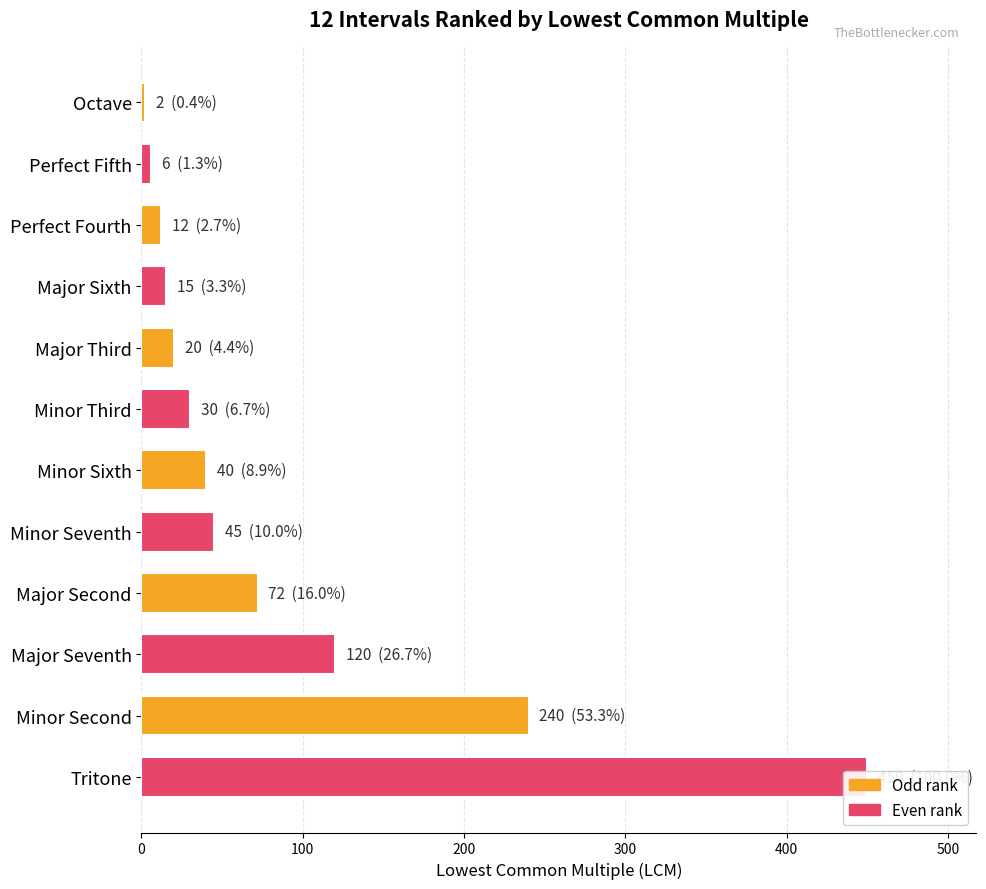

How many bars are there in total?

12